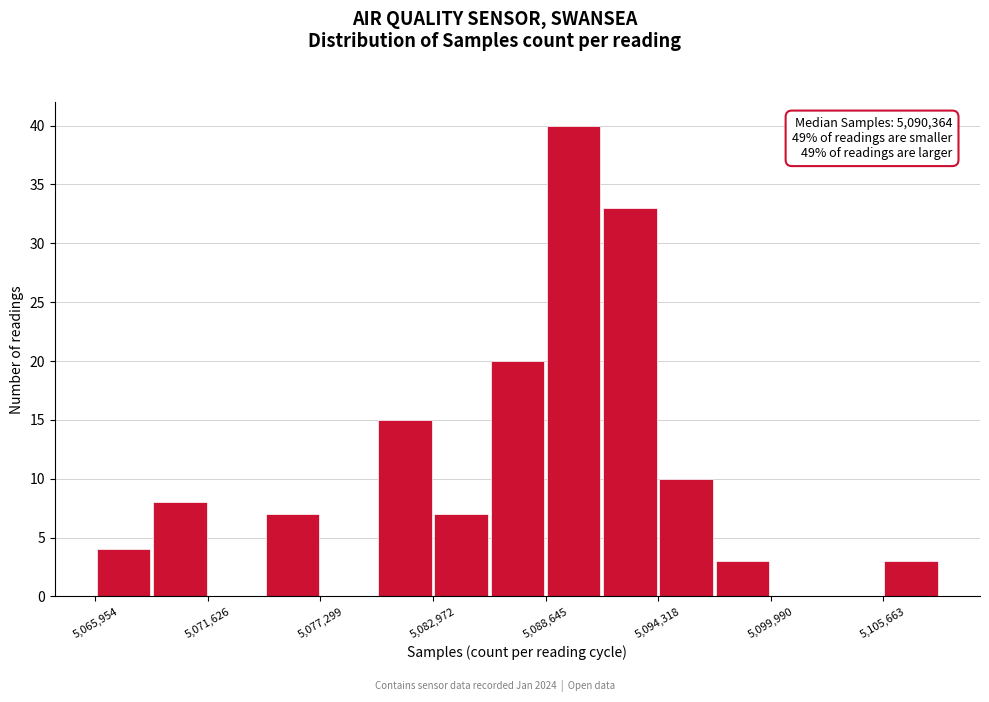

Read against the x-axis, roughly where is the centre of the tallest bar?

5090000